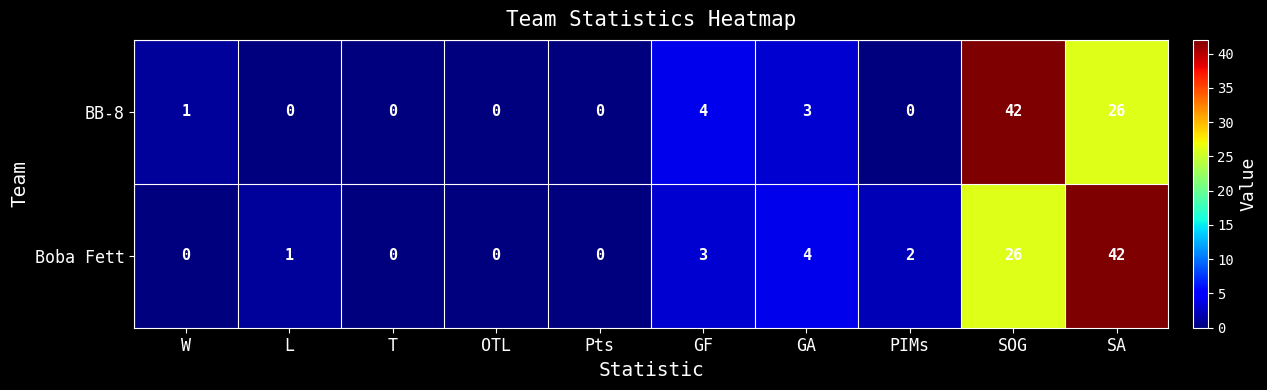

At how many categories does at least one series exceed 3?

4